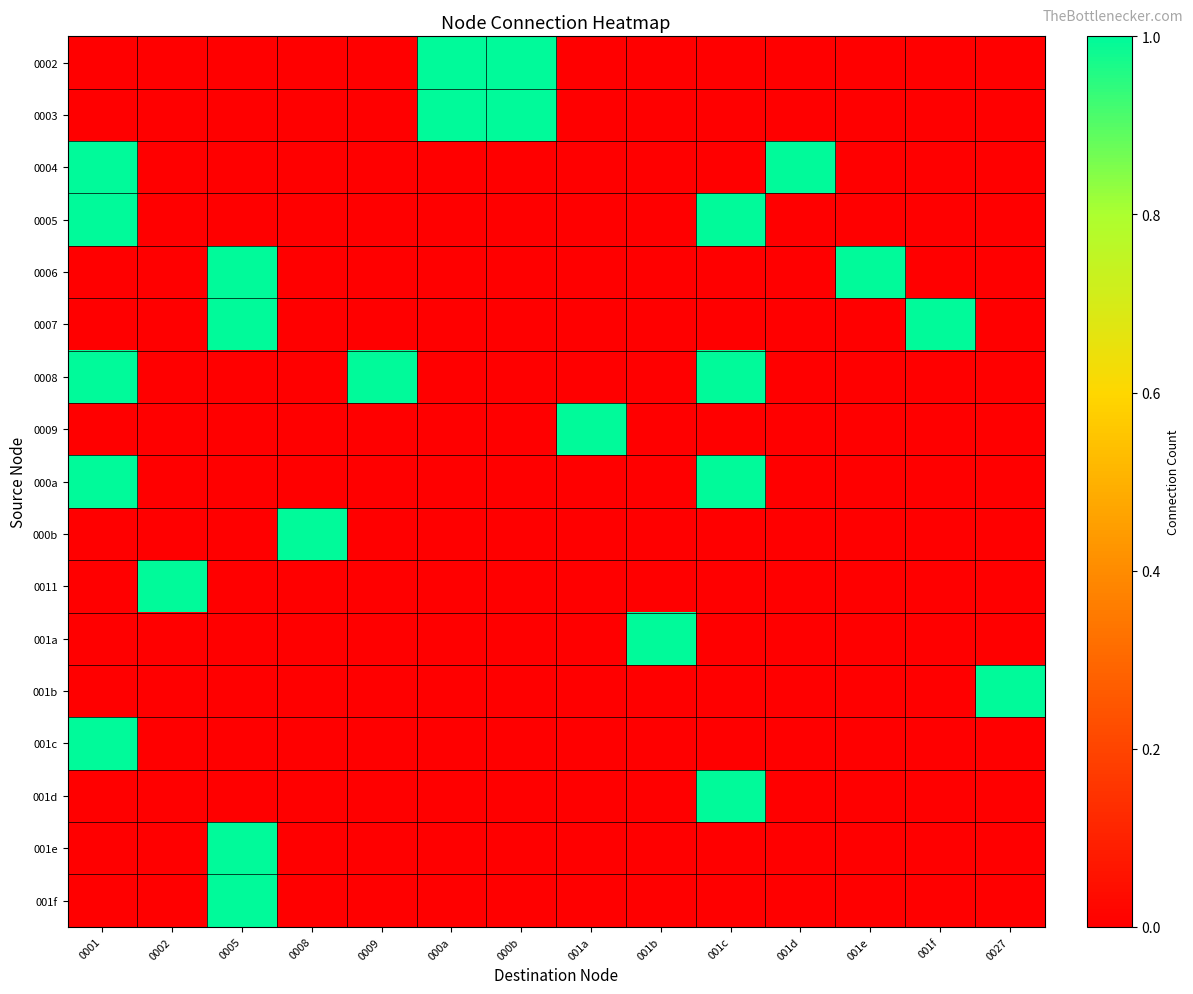

What is the total value across all series at 001a?

1